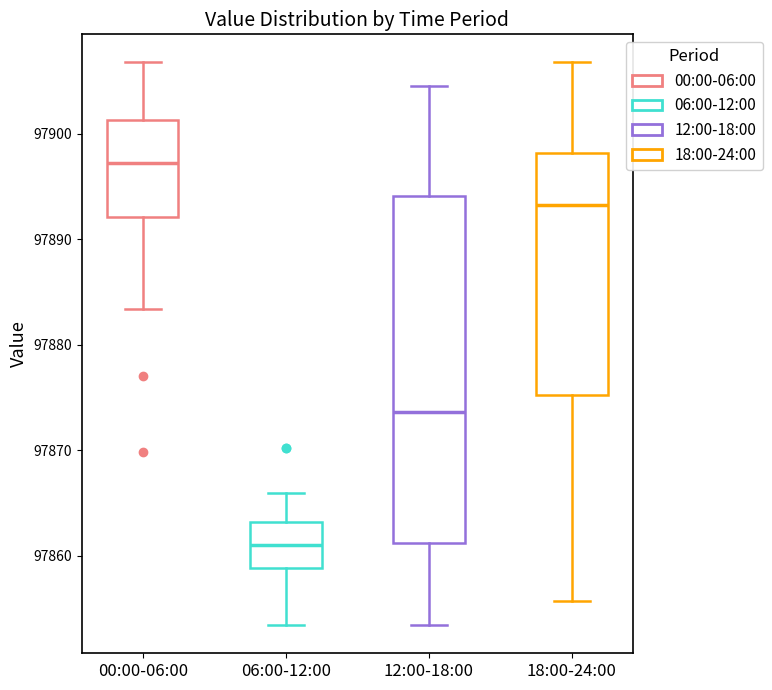

Where does the lower whisker of the box for 12:00-18:00 end on the y-axis? The values are not printed on the chart, so give them approximately, as read against the axis.

97853